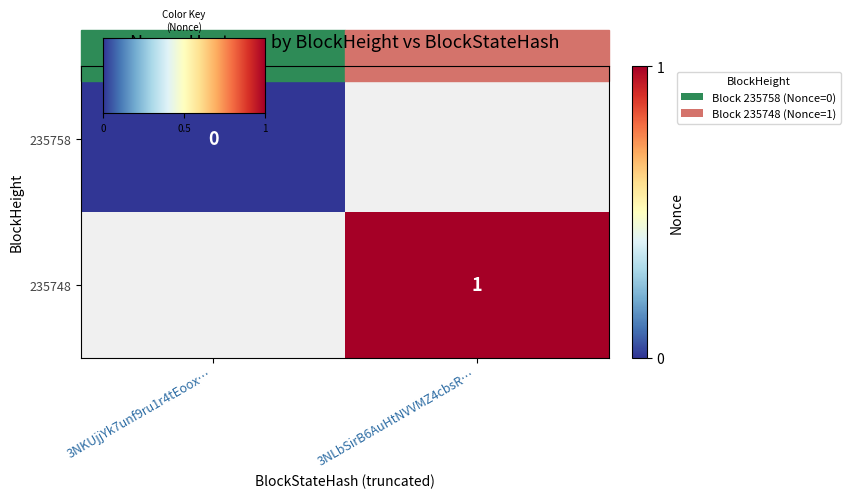

List the labels in order of value, smallest first.

235758, 235748